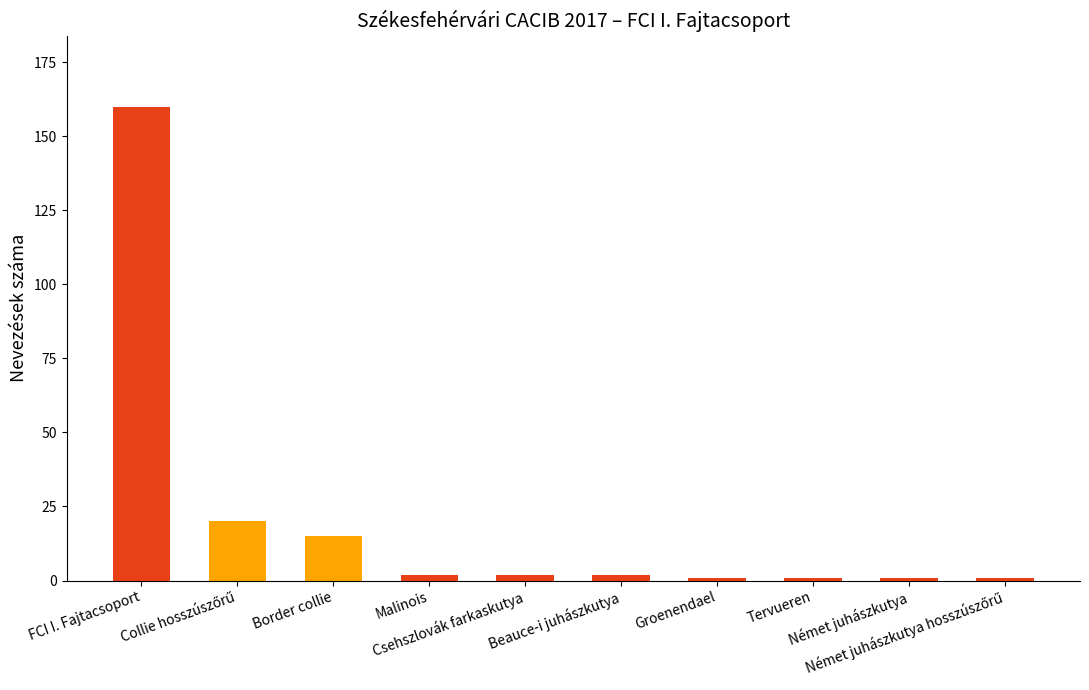

Count the number of categories in the chart.

10